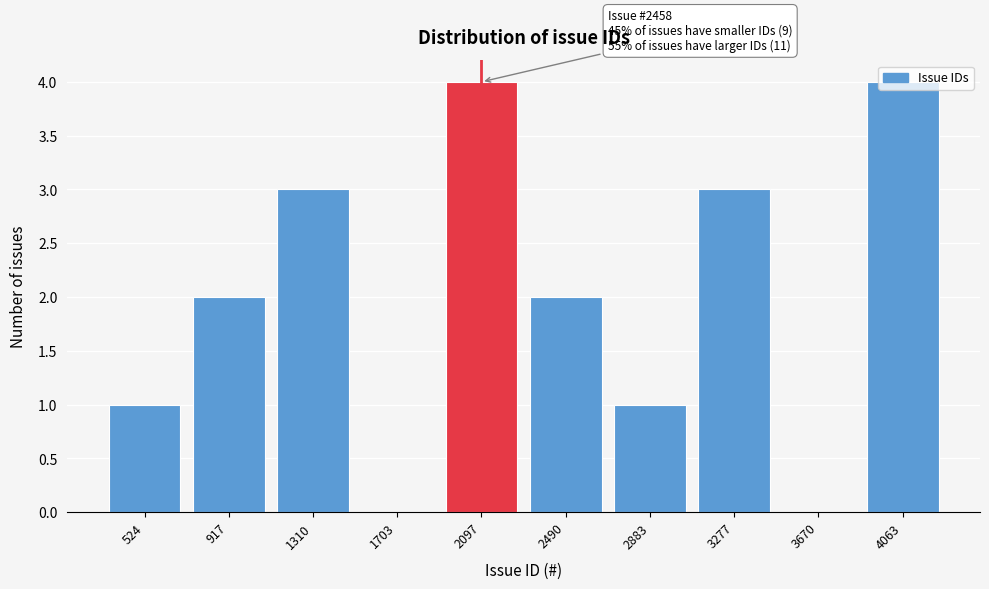

What is the greatest value displayed?

4